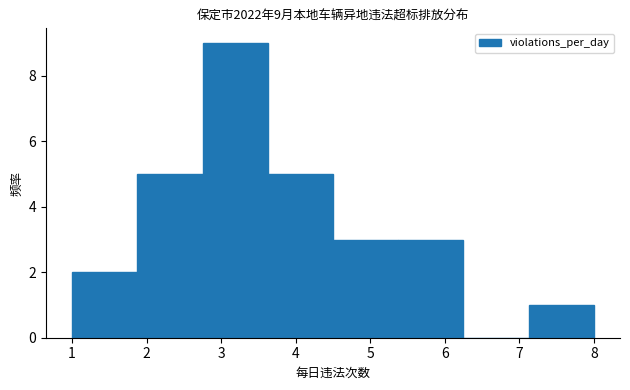

Over which range of the x-axis is the bar tallest?

2.8 to 3.6